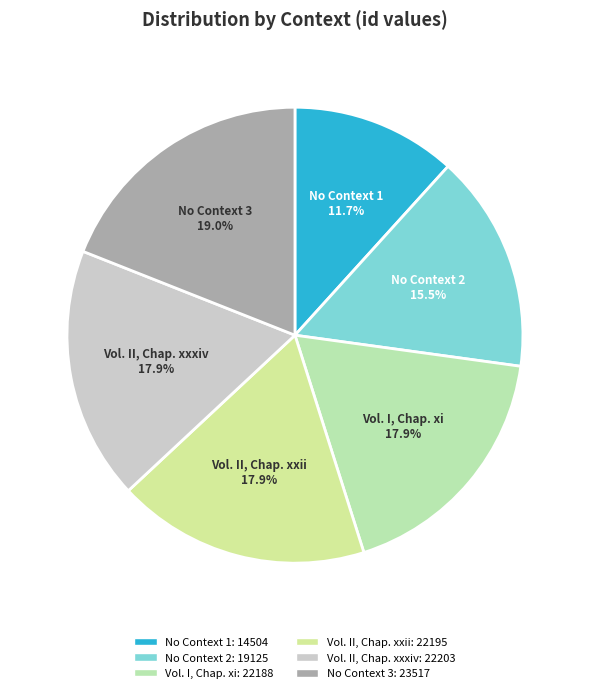

Combined, do Vol. II, Chap. xxii and No Context 1 account for over 50%?

No